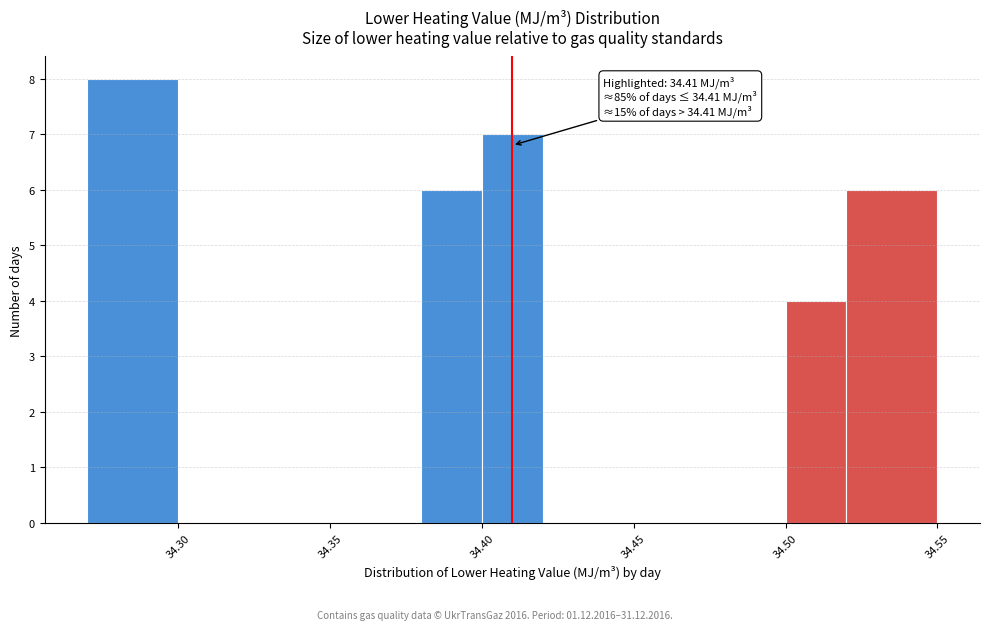

Over which range of the x-axis is the bar tallest?

34.27 to 34.30